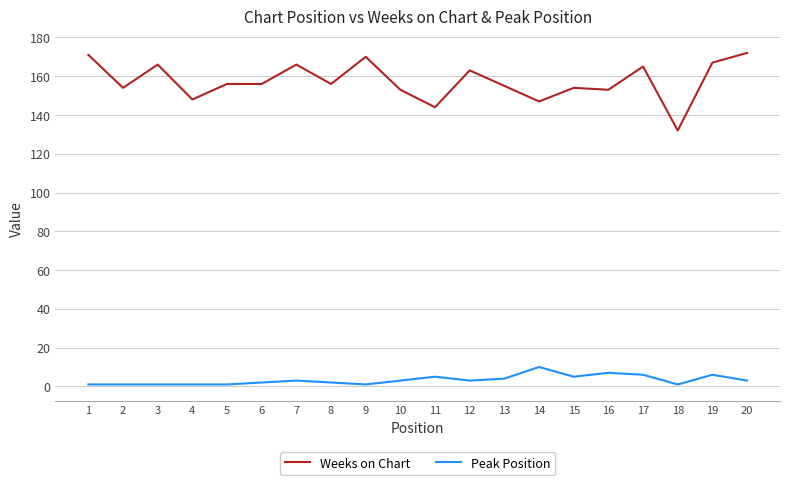

Does the chart display data point markers on the line(s)?

No